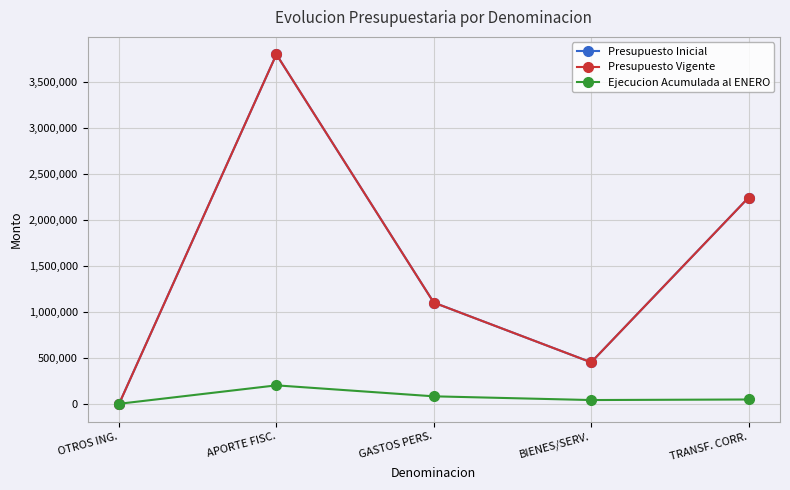

What value does the Presupuesto Inicial series have at OTROS ING., to the nearest 10?

880